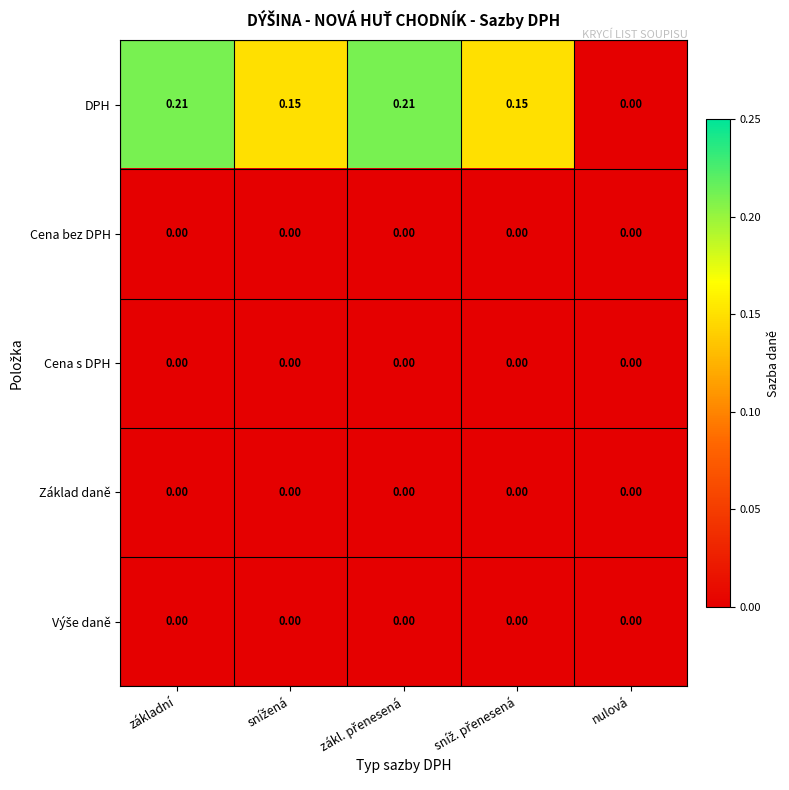

Which series has the largest range (max minus min)?

DPH